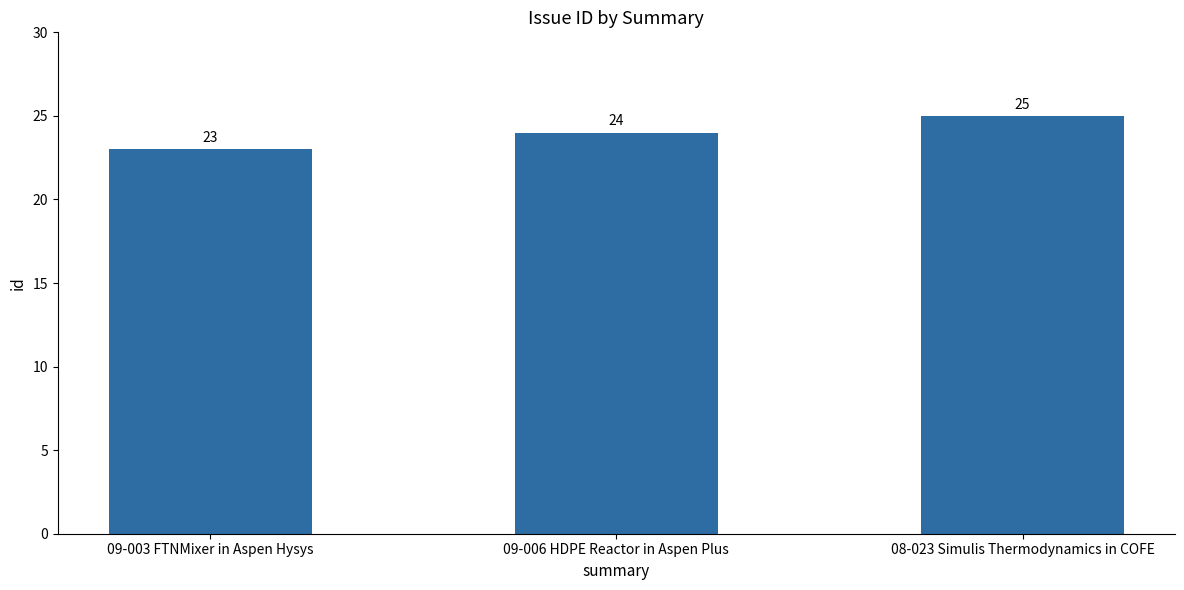

Count the number of categories in the chart.

3